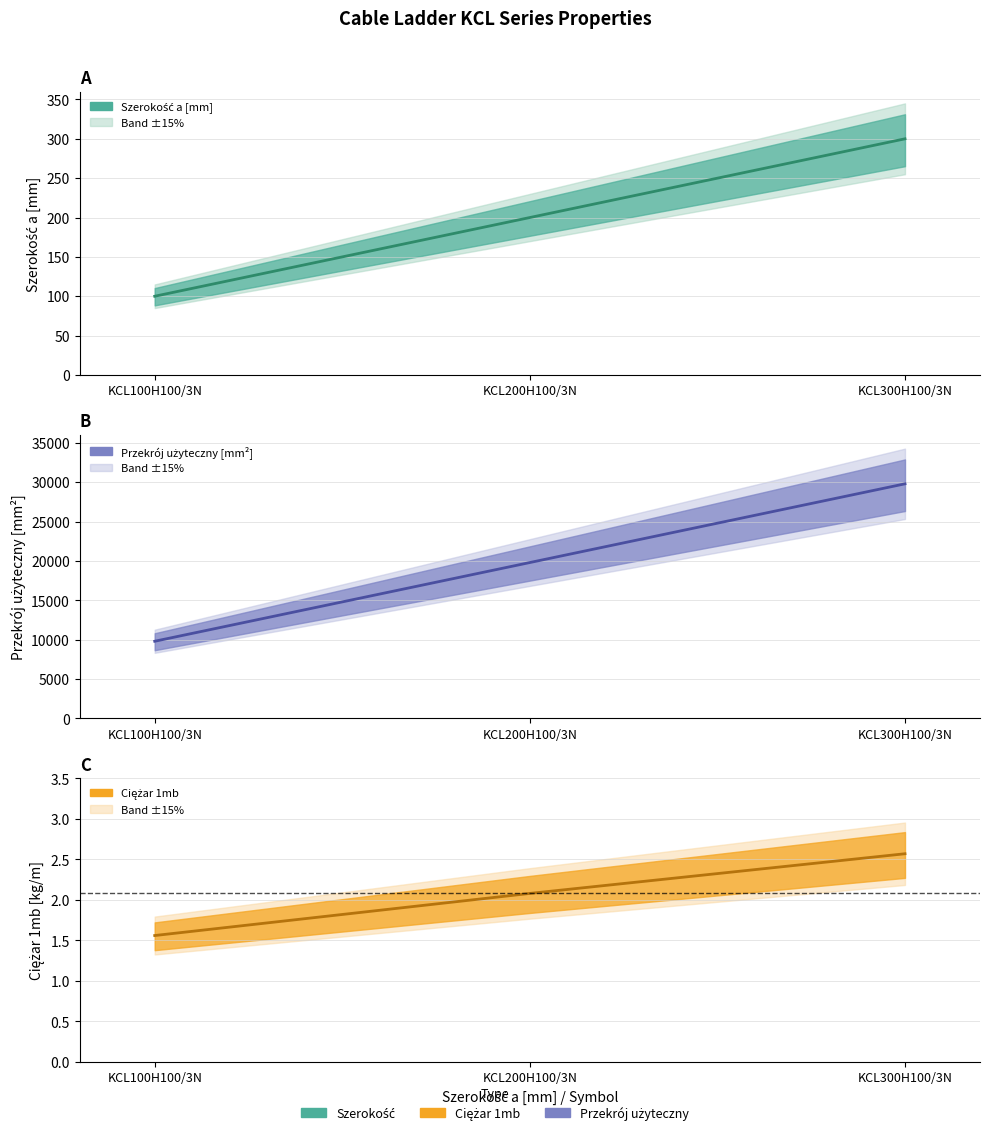

What position from the right is KCL100H100/3N?

3